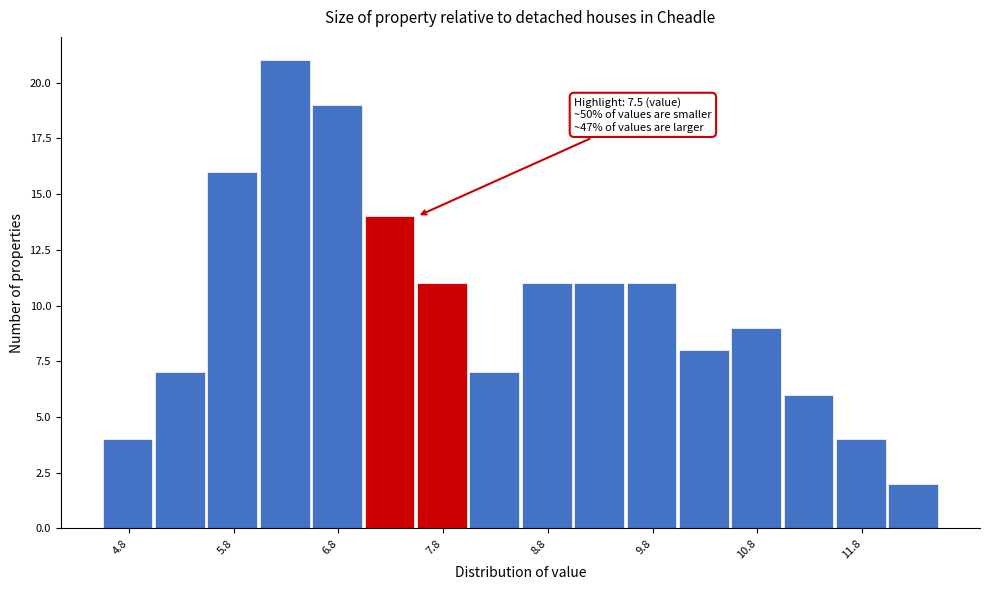

Over which range of the x-axis is the bar tallest?

6.0 to 6.5